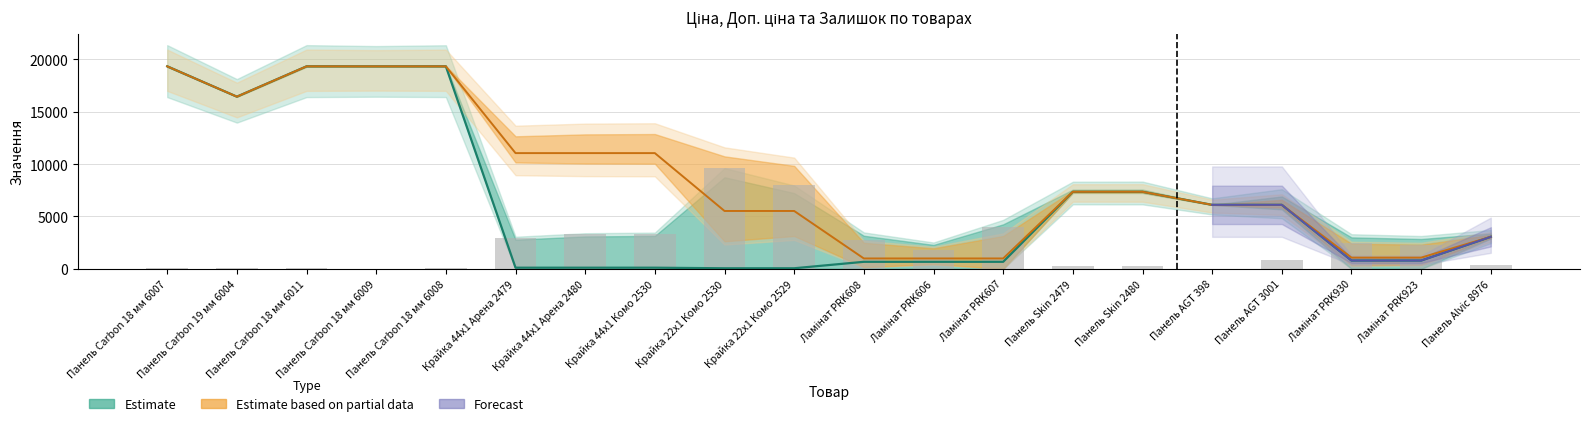

What position from the left is Панель Carbon 18 мм 6009?

4